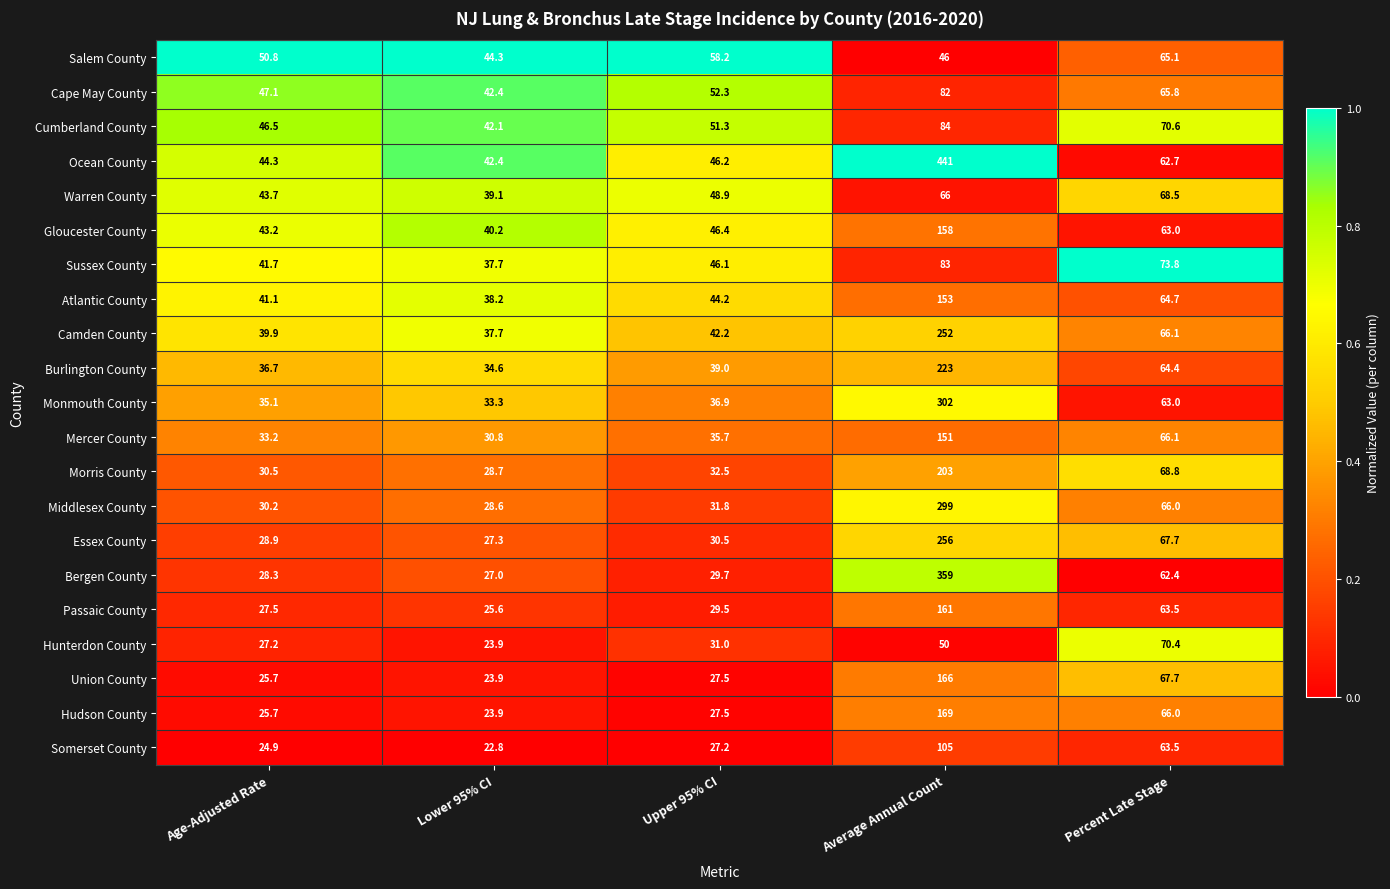

Rank the categories by Hunterdon County value from highest to lowest.

Percent Late Stage, Average Annual Count, Upper 95% CI, Age-Adjusted Rate, Lower 95% CI